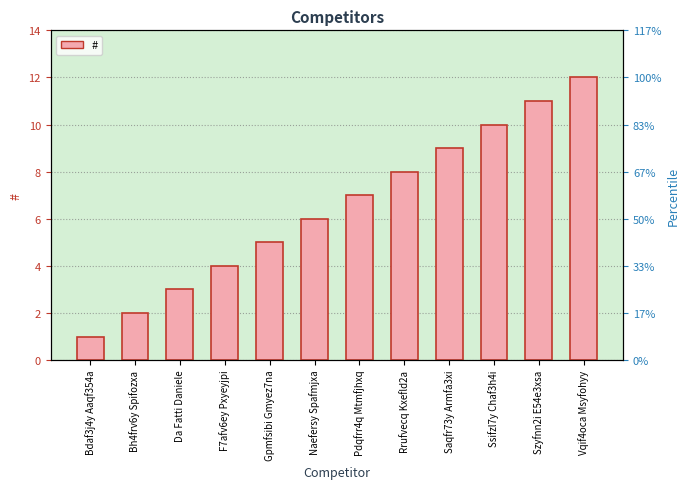

Between Bdaf3j4y Aaqf354a and Bh4frv6y Spifozxa, which is larger?

Bh4frv6y Spifozxa